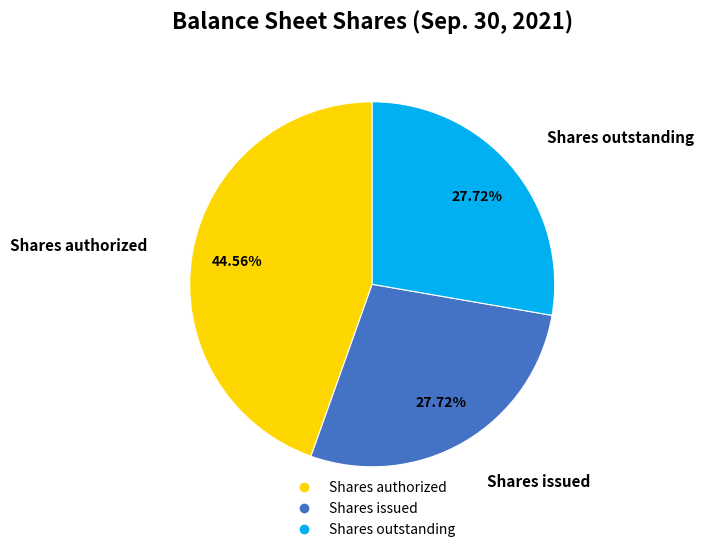

Do Shares authorized and Shares outstanding together represent more than half of the pie?

Yes